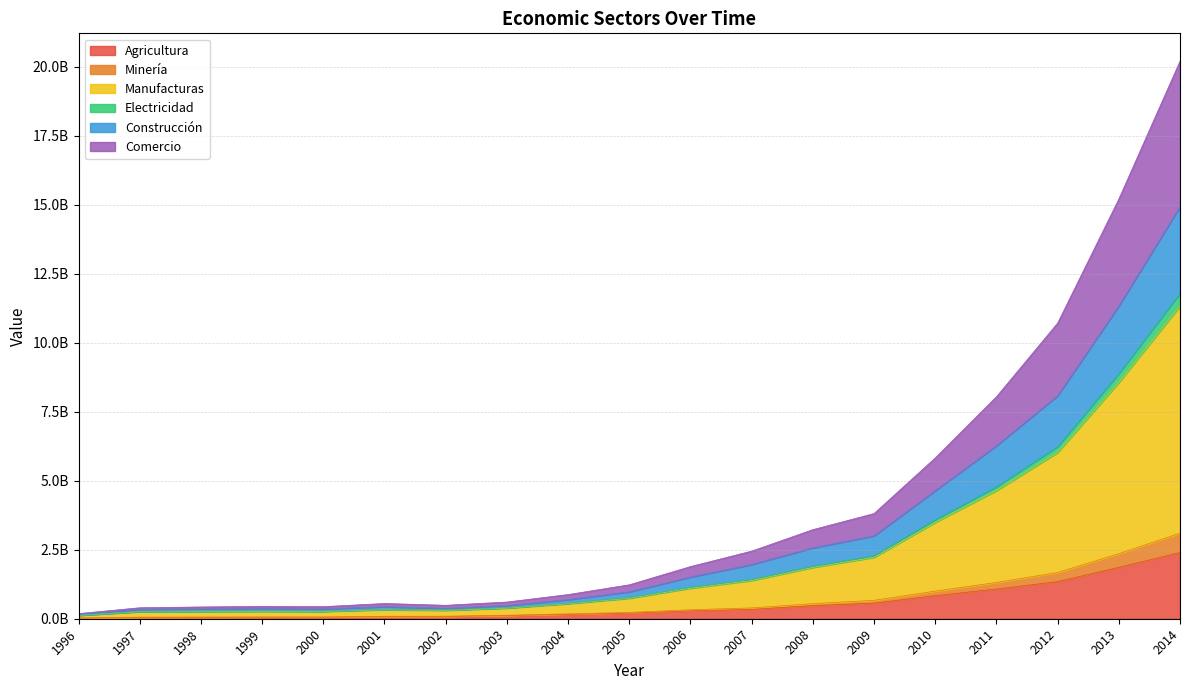

The value of Electricidad at 2011 is 7713536547.4. True or false?

False